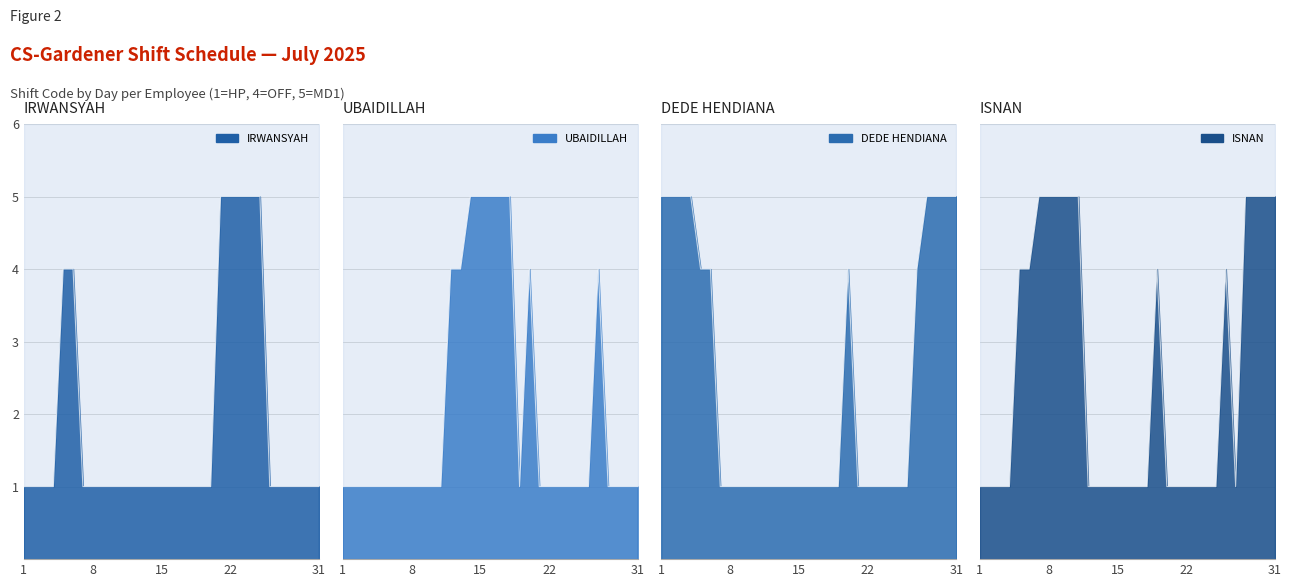

True or false: DEDE HENDIANA has more than 1 interior local peaks.

False